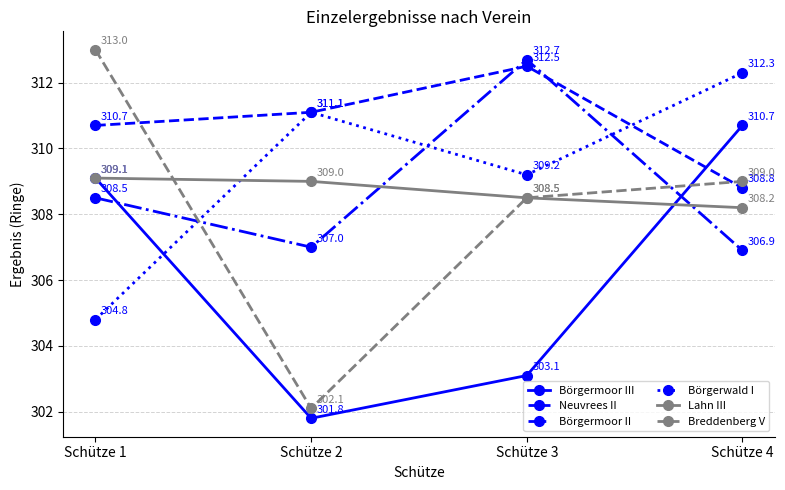

Reading right to left, list all the values displayed in this chart.

Börgermoor III: Schütze 4=310.7	Schütze 3=303.1	Schütze 2=301.8	Schütze 1=309.1
Neuvrees II: Schütze 4=308.8	Schütze 3=312.5	Schütze 2=311.1	Schütze 1=310.7
Börgermoor II: Schütze 4=306.9	Schütze 3=312.7	Schütze 2=307.0	Schütze 1=308.5
Börgerwald I: Schütze 4=312.3	Schütze 3=309.2	Schütze 2=311.1	Schütze 1=304.8
Lahn III: Schütze 4=308.2	Schütze 3=308.5	Schütze 2=309.0	Schütze 1=309.1
Breddenberg V: Schütze 4=309.0	Schütze 3=308.5	Schütze 2=302.1	Schütze 1=313.0